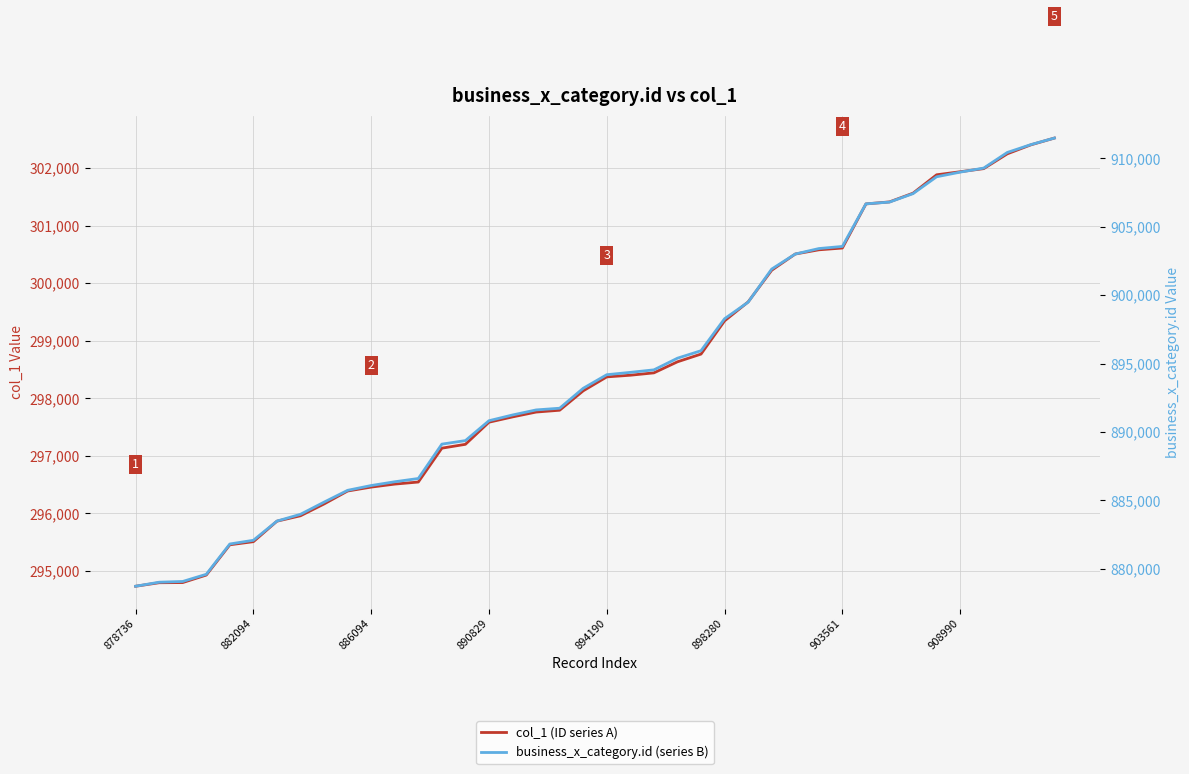

Which category has the highest value in the business_x_category.id (series B) series?

39